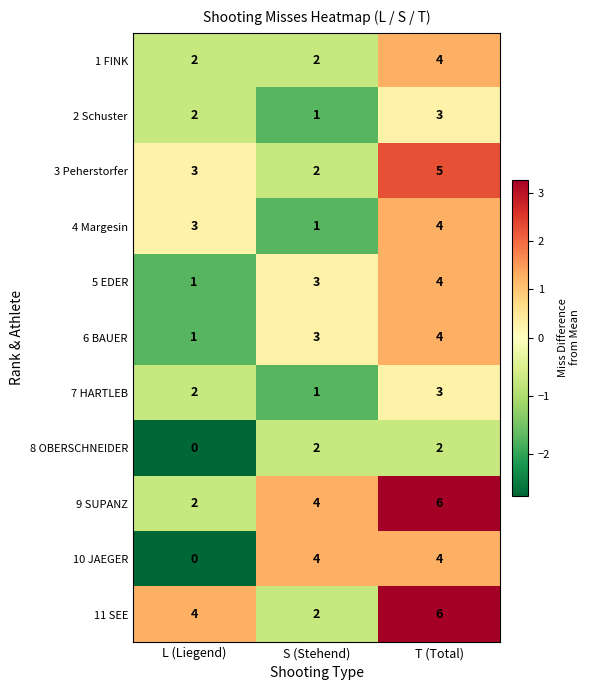

What is the minimum value shown in the chart?

0